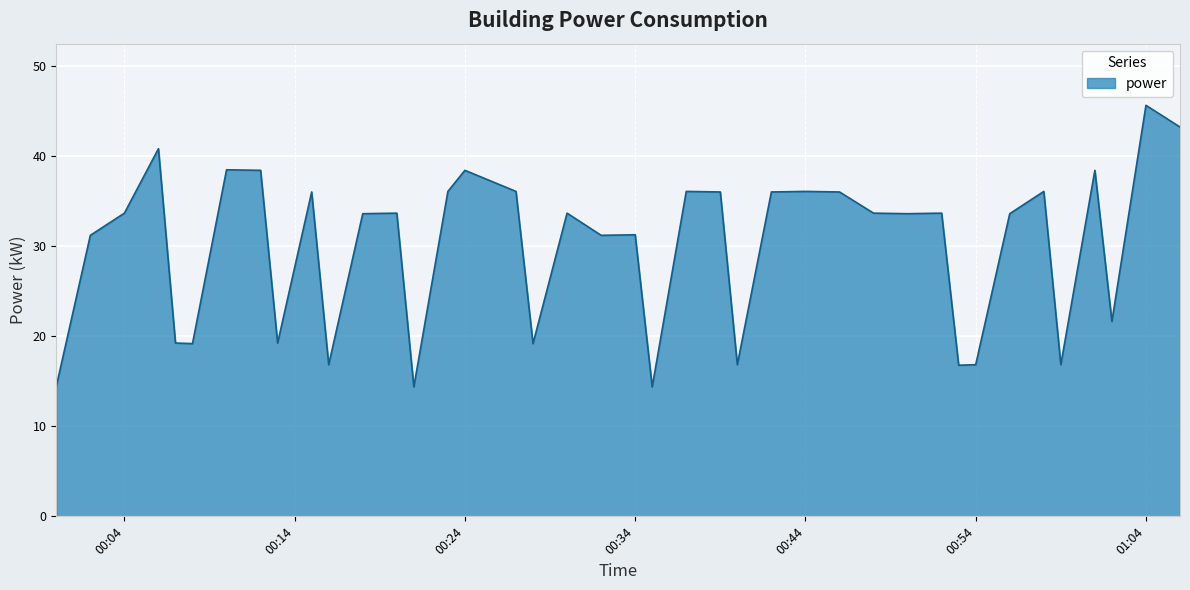

What is the greatest value displayed?

45.6